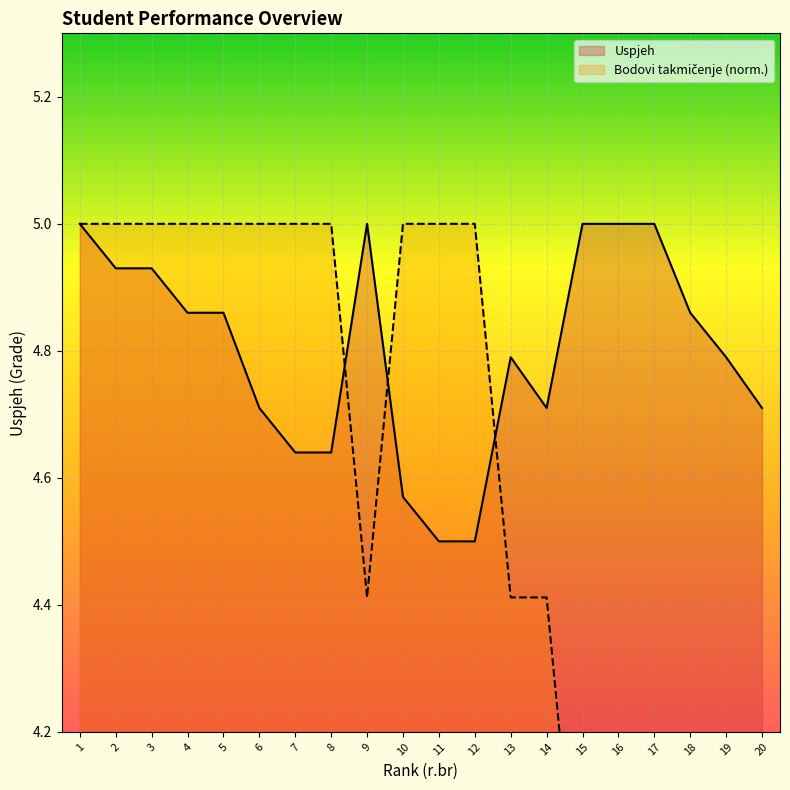

Reading left to right, list all the values displayed in this chart.

Uspjeh: 1=5.0	2=4.9	3=4.9	4=4.9	5=4.9	6=4.7	7=4.6	8=4.6	9=5.0	10=4.6	11=4.5	12=4.5	13=4.8	14=4.7	15=5.0	16=5.0	17=5.0	18=4.9	19=4.8	20=4.7
Bodovi takmičenje: 1=5.0	2=5.0	3=5.0	4=5.0	5=5.0	6=5.0	7=5.0	8=5.0	9=4.4	10=5.0	11=5.0	12=5.0	13=4.4	14=4.4	15=3.8	16=3.8	17=3.8	18=3.8	19=3.8	20=3.8